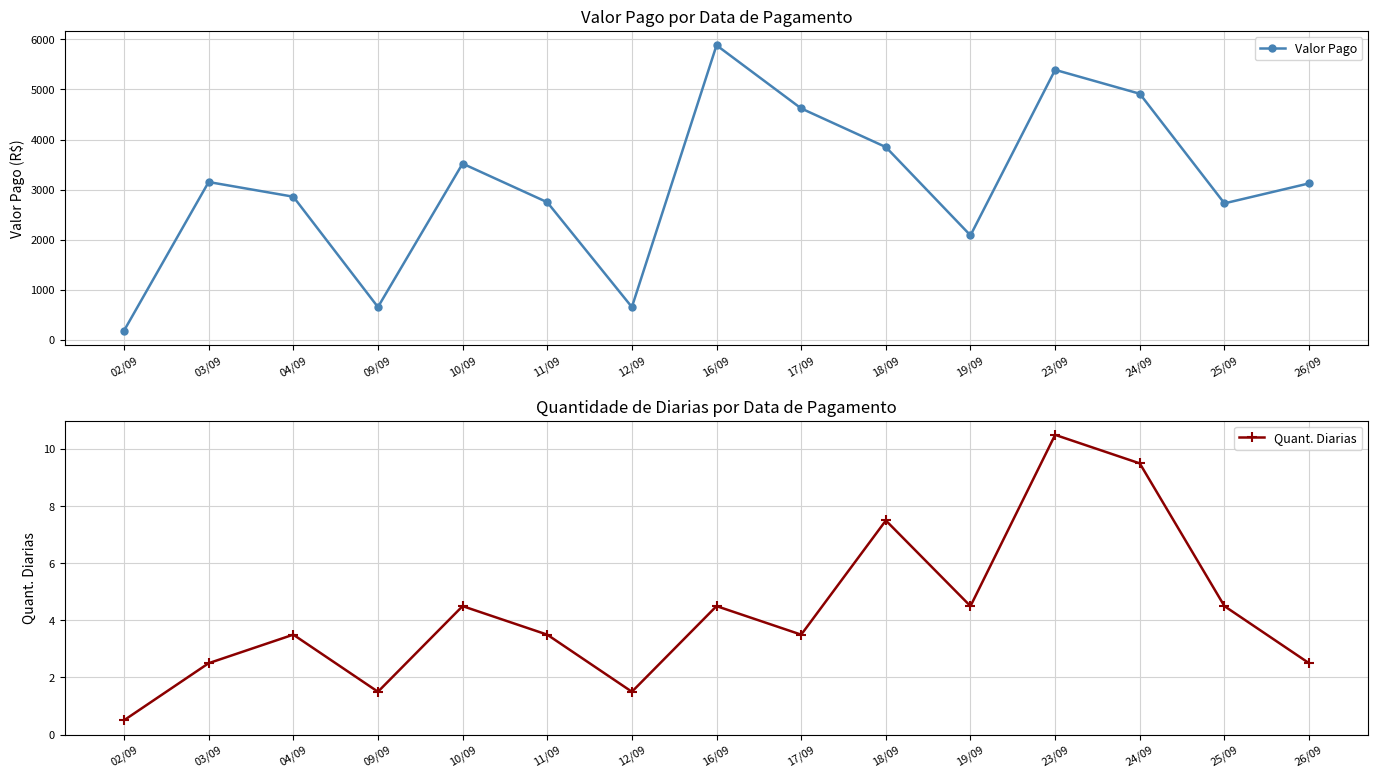

What is the total value across all series at 26/09?

3128.3